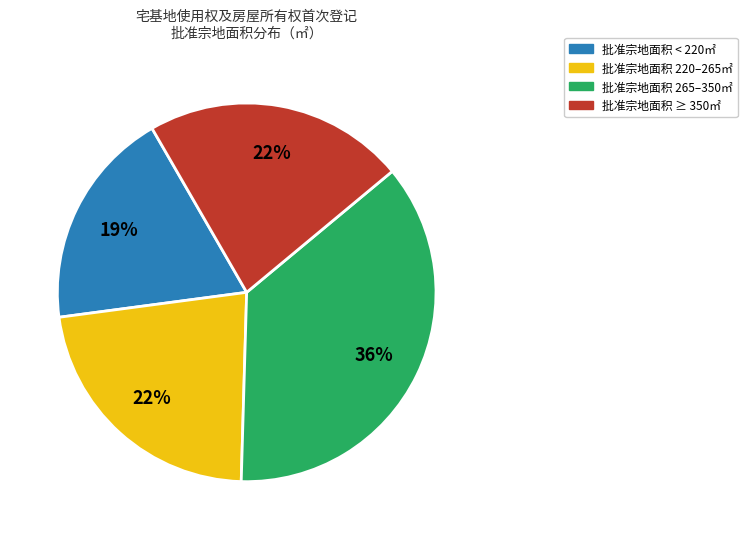

How many slices are in this pie chart?

4